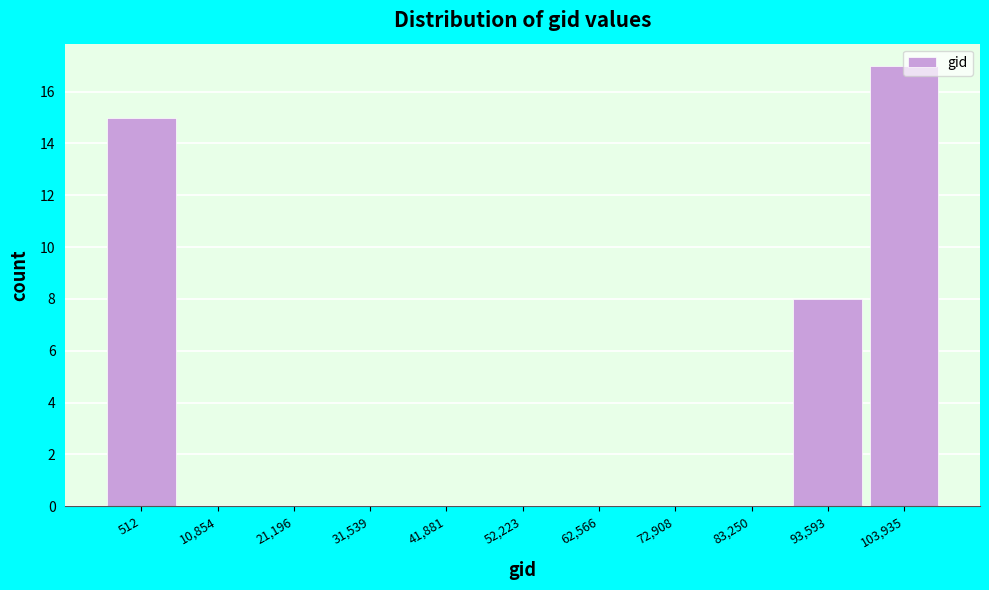

What is the greatest value displayed?

17